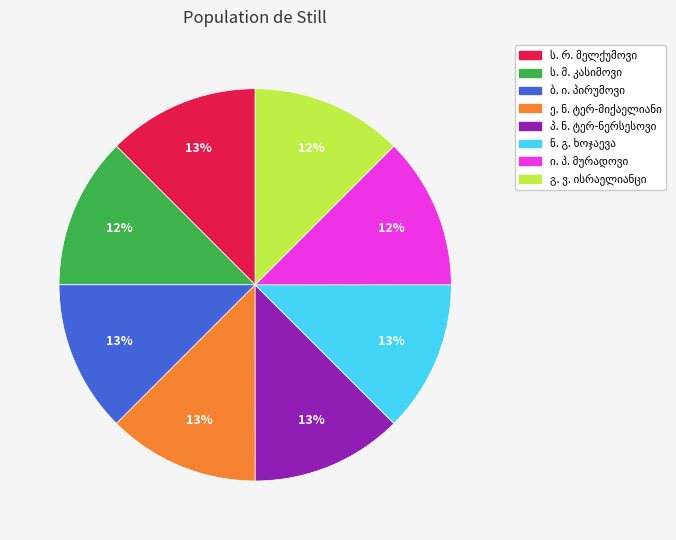

Is there a majority slice in this chart?

No